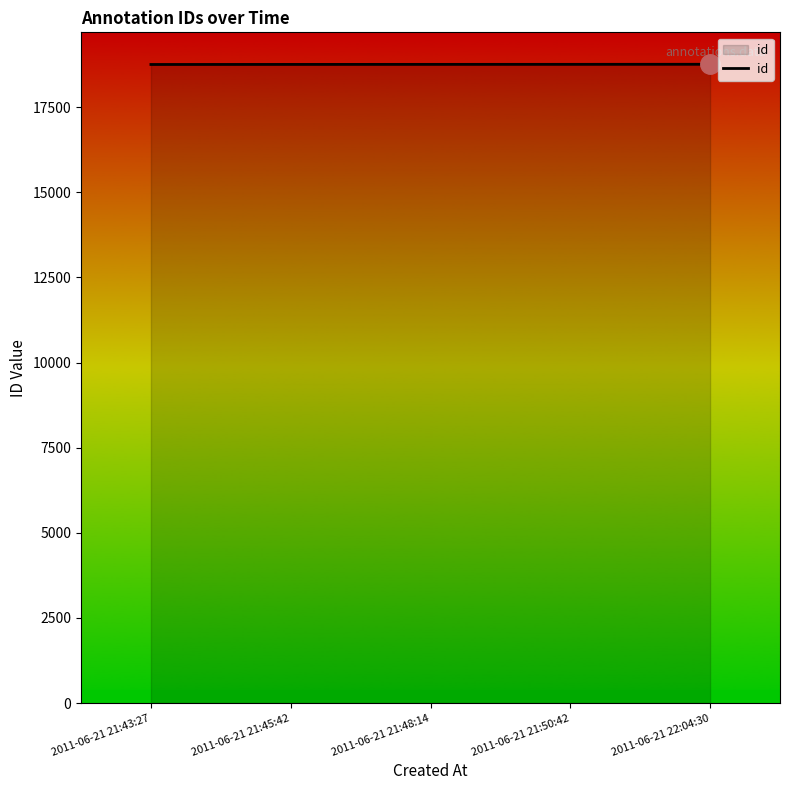

What is the sum of all values?

93790